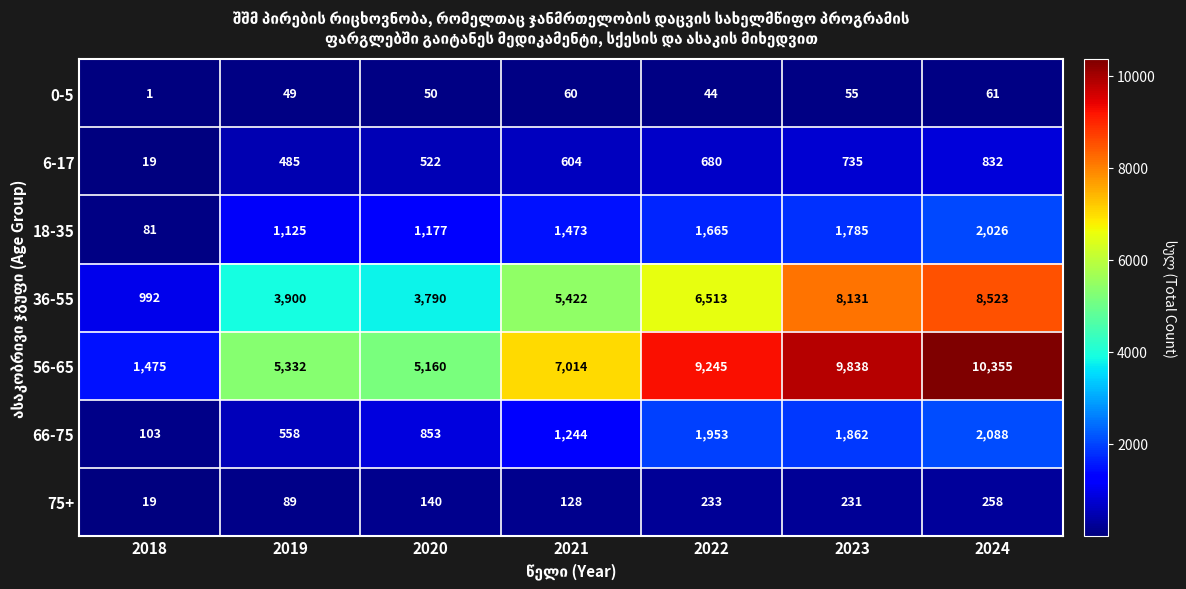

What is the maximum value shown in the chart?

10355